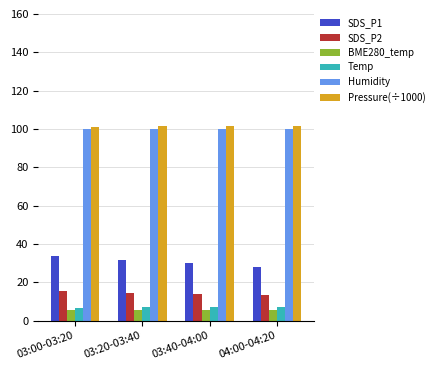

At how many categories does at least one series exceed 62?

4